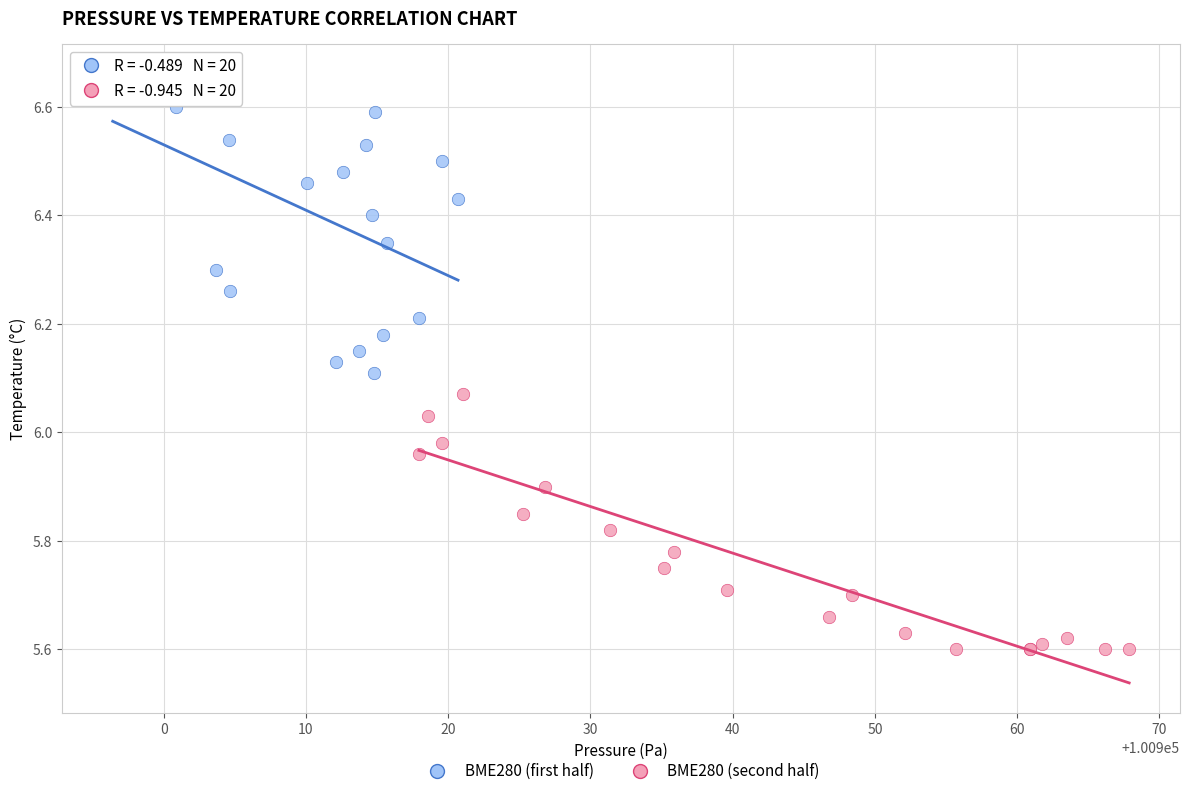

Which series reaches the maximum Y coordinate?

BME280 (first half)